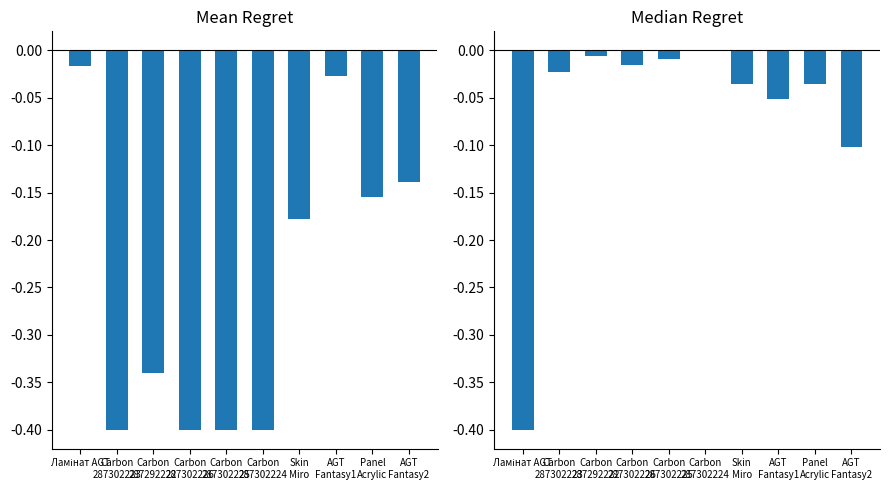

What is the lowest value of the Ціна series?

-0.4